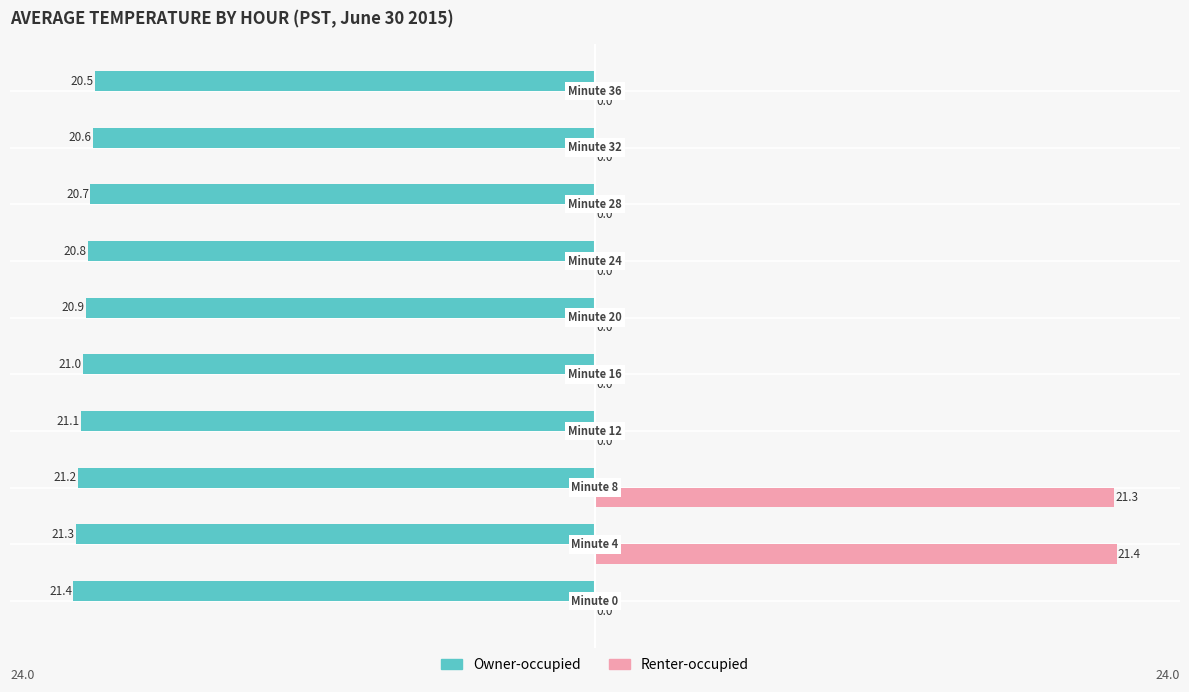

What is the maximum value for Owner-occupied?

-20.5